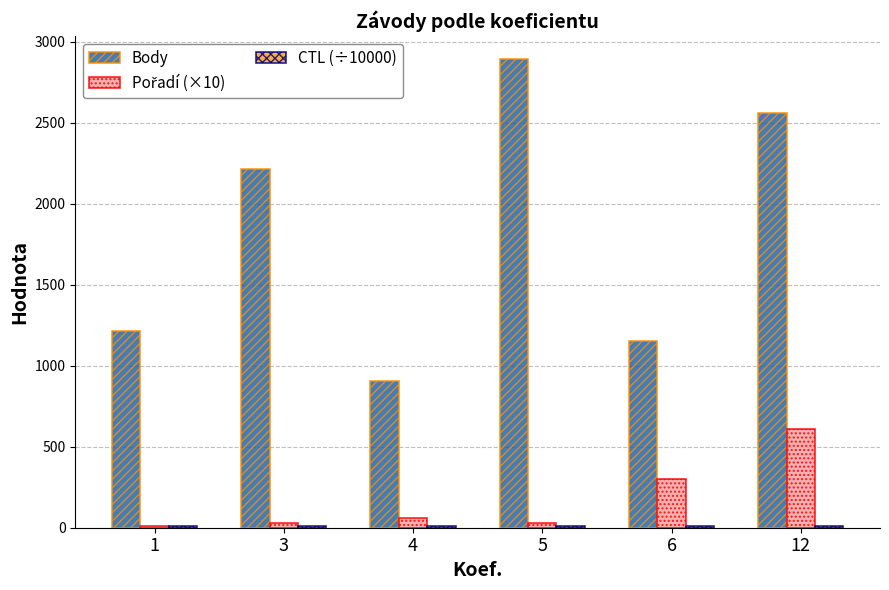

The value of Body at 5 is 2891.0. True or false?

True